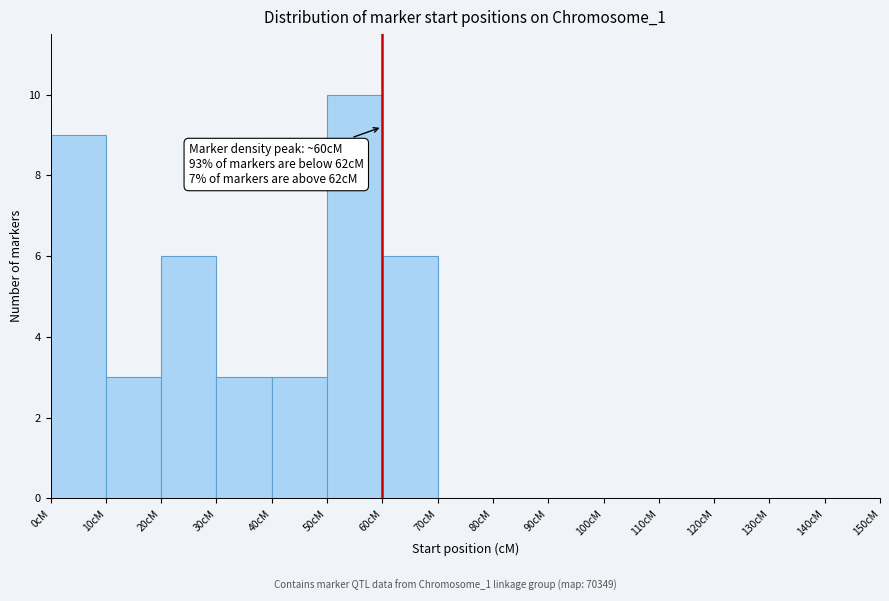

Which range on the x-axis has the tallest bar?

50 to 60